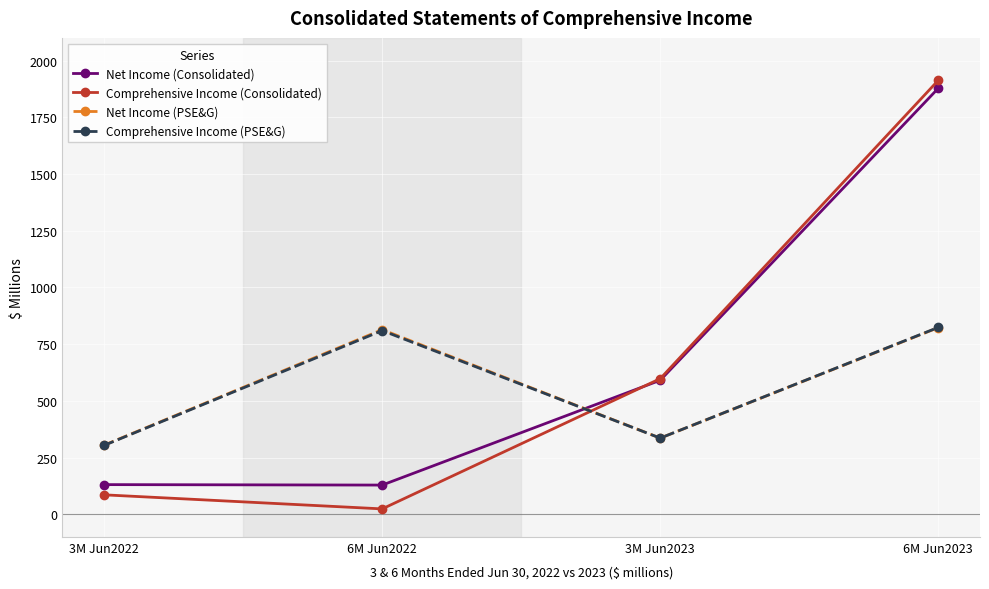

What is the difference between the maximum and minimum values in the Comprehensive Income (Consolidated) series?

1889